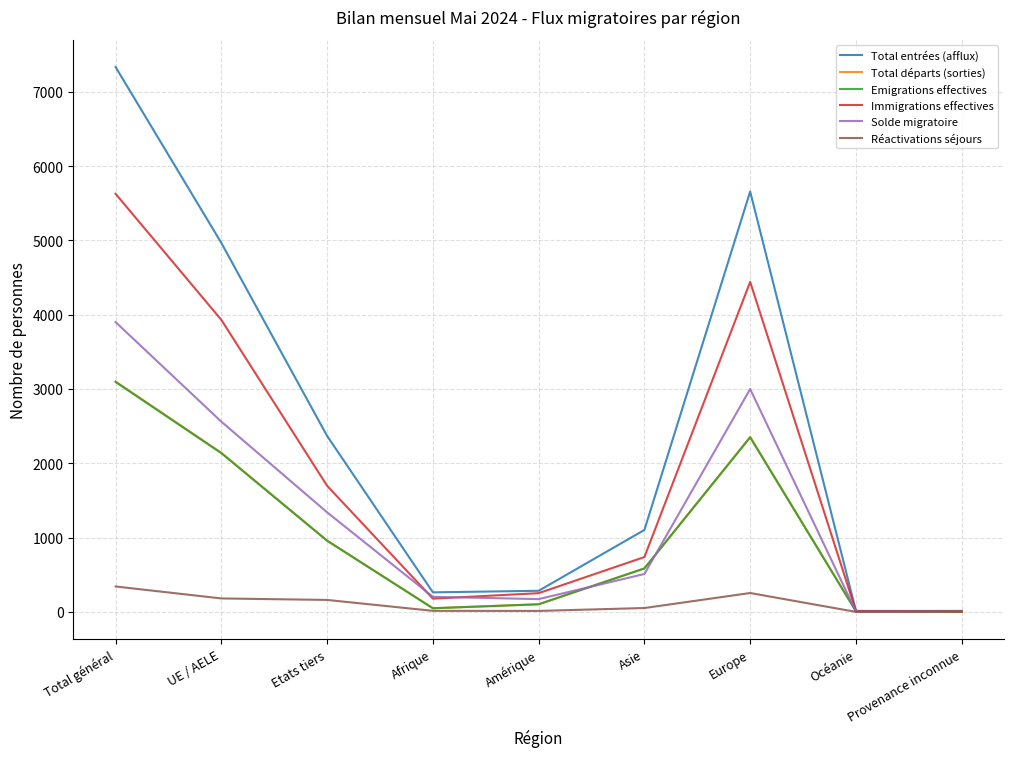

What is the difference between the highest and lowest values at Europe?

5403